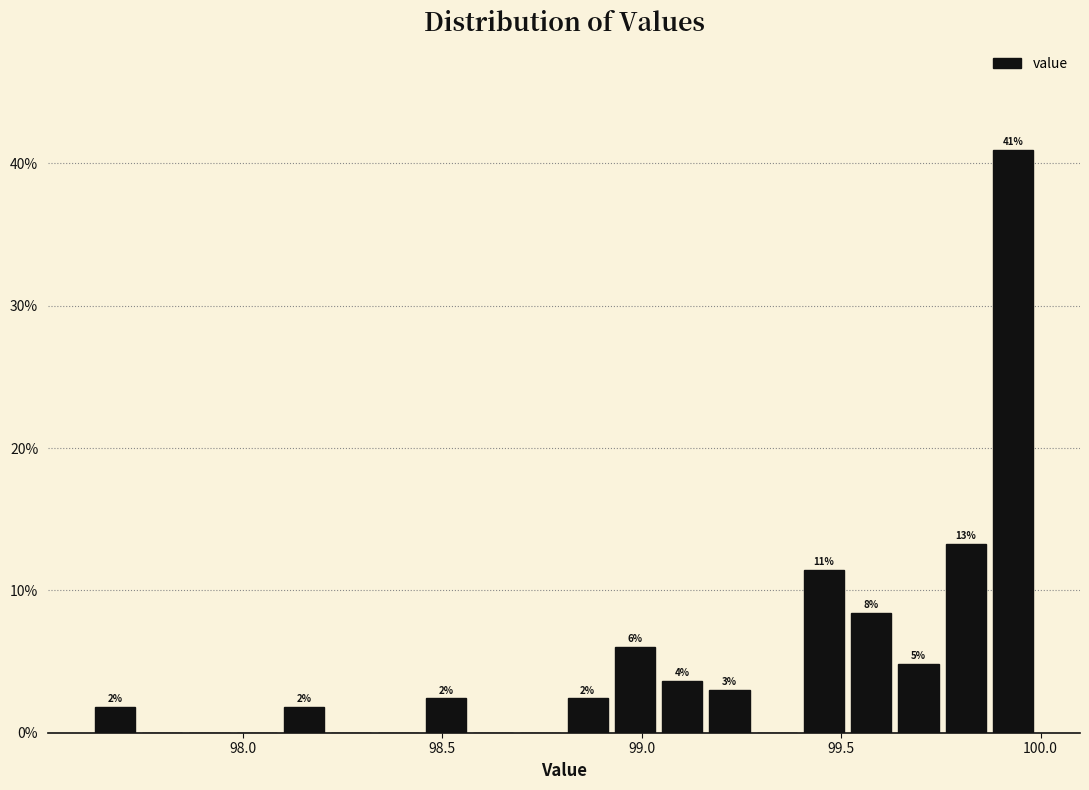

Read against the x-axis, roughly where is the centre of the tallest bar?

99.95